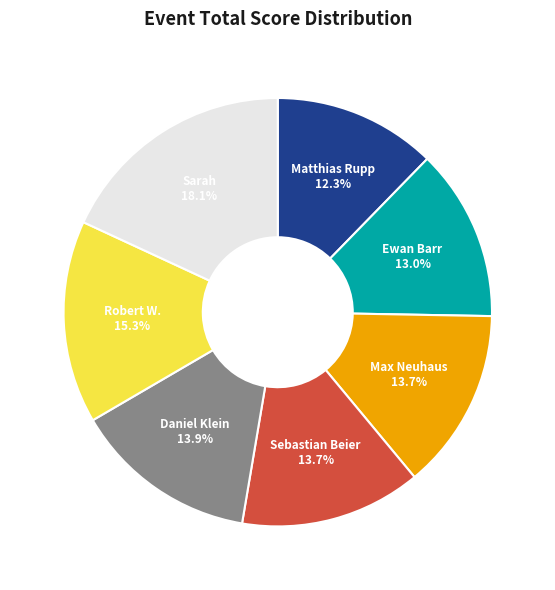

Does any single category account for the majority?

No